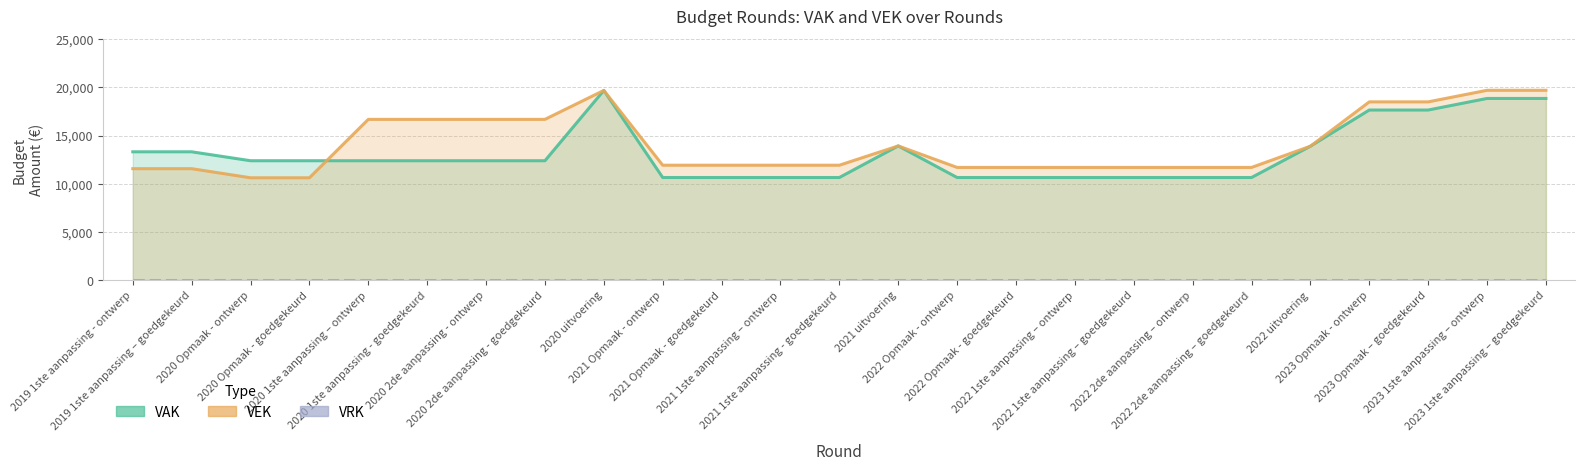

At 2021 1ste aanpassing - goedgekeurd, list the series in order from largest to smallest.

VEK, VAK, VRK